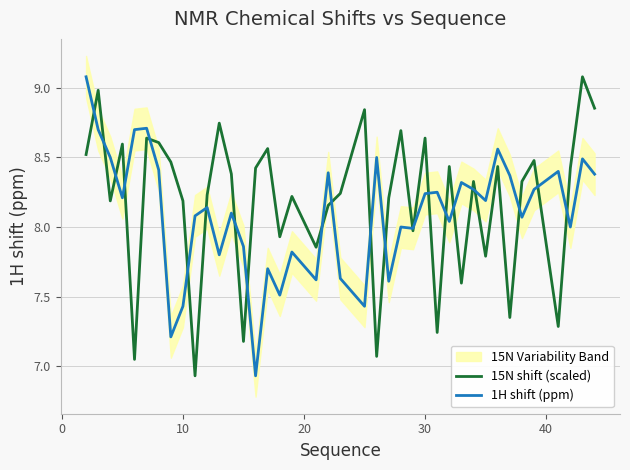

What is the maximum value for 15N shift (scaled)?

9.1